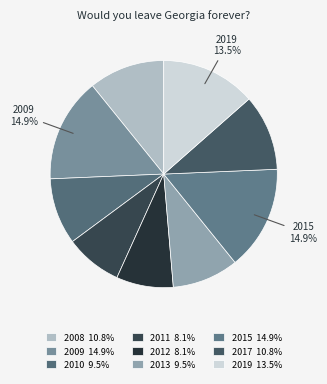

To the nearest percent, what portion does 2009 represent?

15%